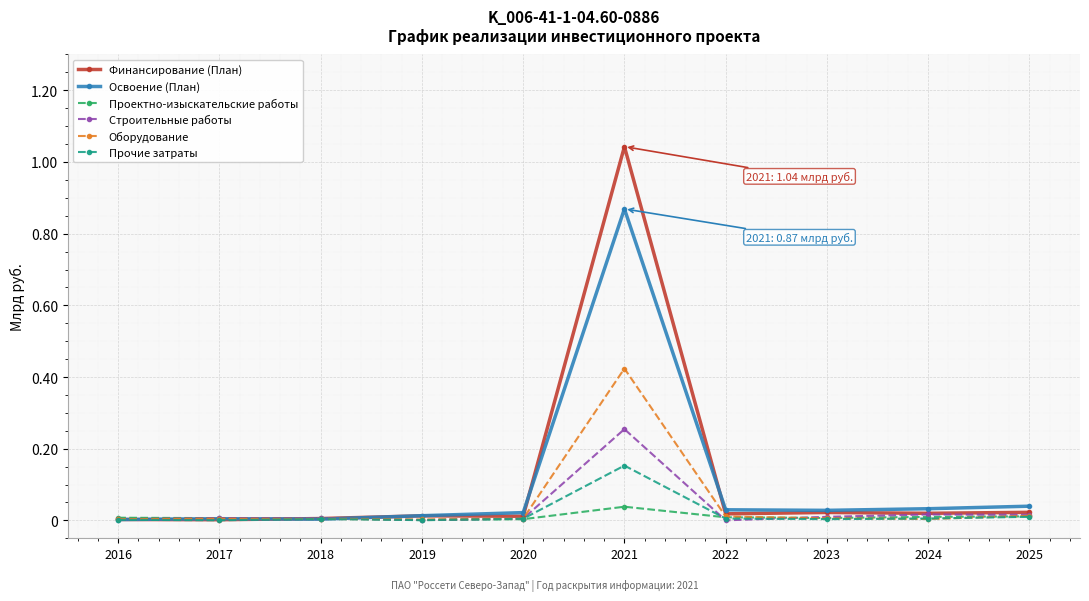

Is the value of Оборудование at 2022 greater than the value of Прочие затраты at 2021?

No